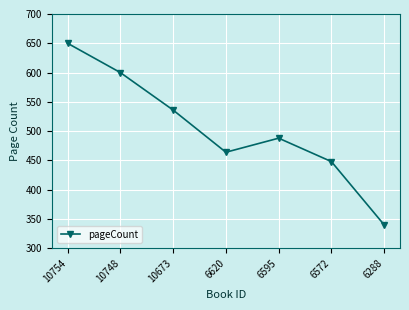

What is the difference between the values at 6572 and 6288?

108